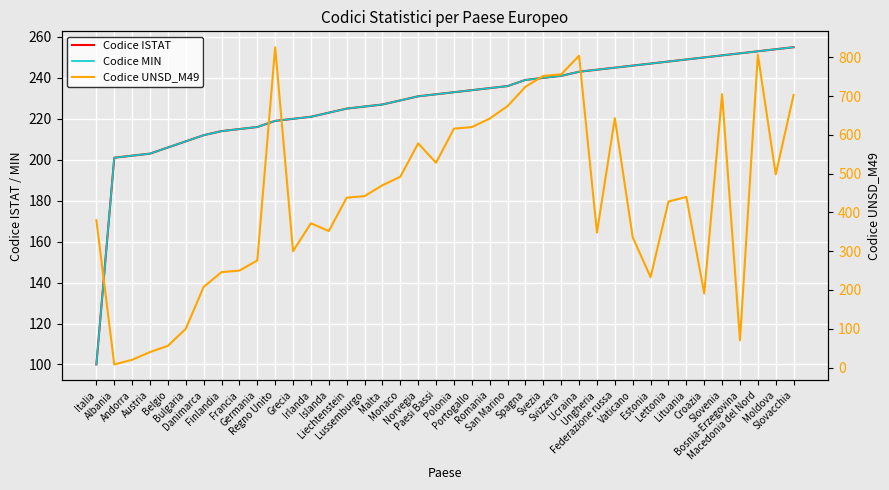

How many times do Codice MIN and Codice UNSD_M49 cross each other?

8